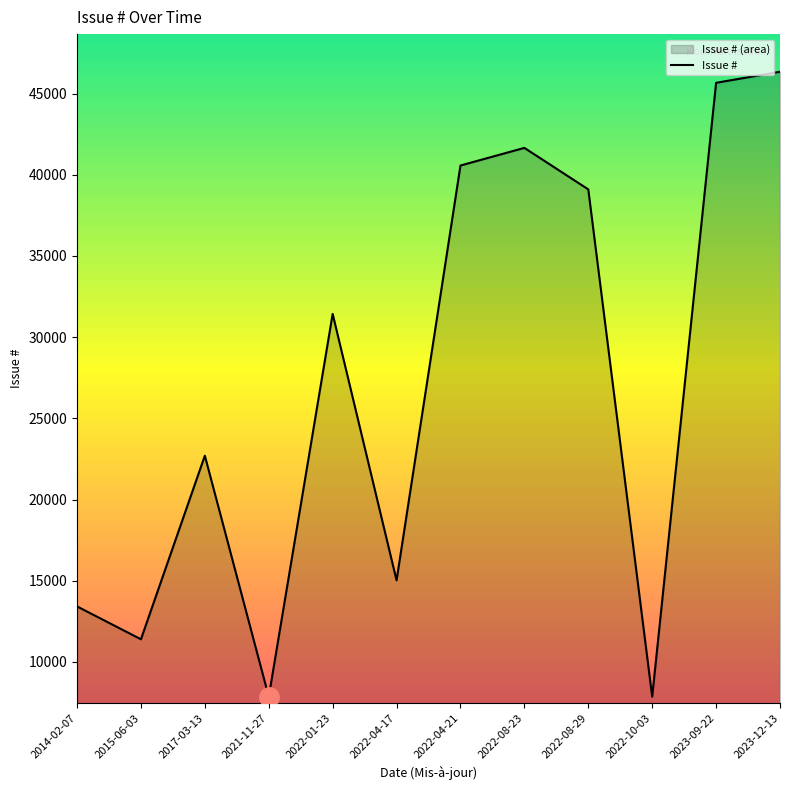

How many values are below 31431?

6